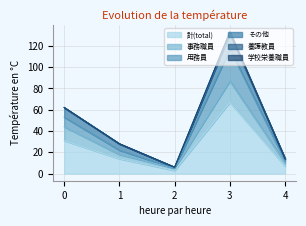

What is the sum of the 計(total) values at 0 and 2?

34